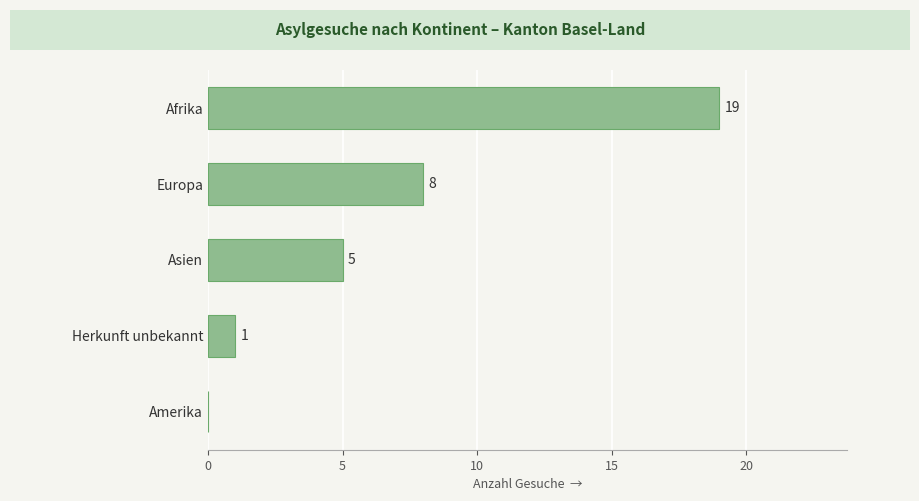

Reading bottom to top, list all the values displayed in this chart.

Amerika=0	Herkunft unbekannt=1	Asien=5	Europa=8	Afrika=19